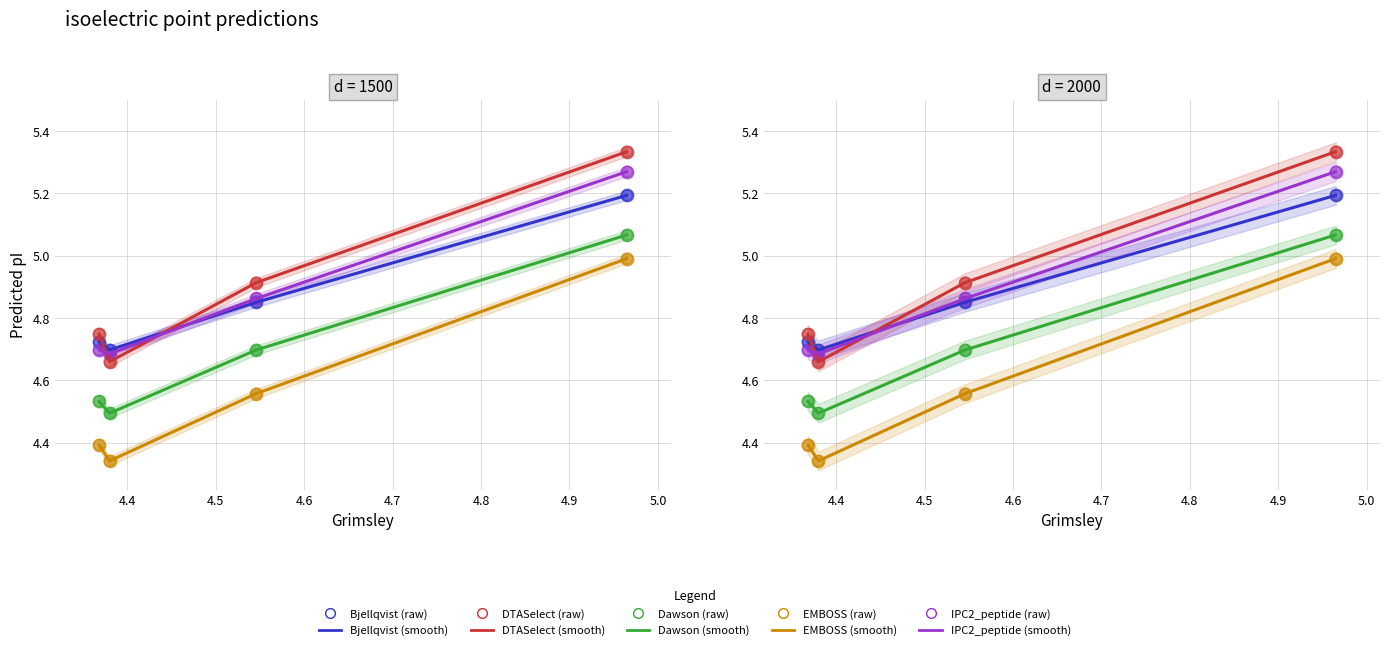

What are all the series names shown in the legend?

Bjellqvist, DTASelect, Dawson, EMBOSS, IPC2_peptide